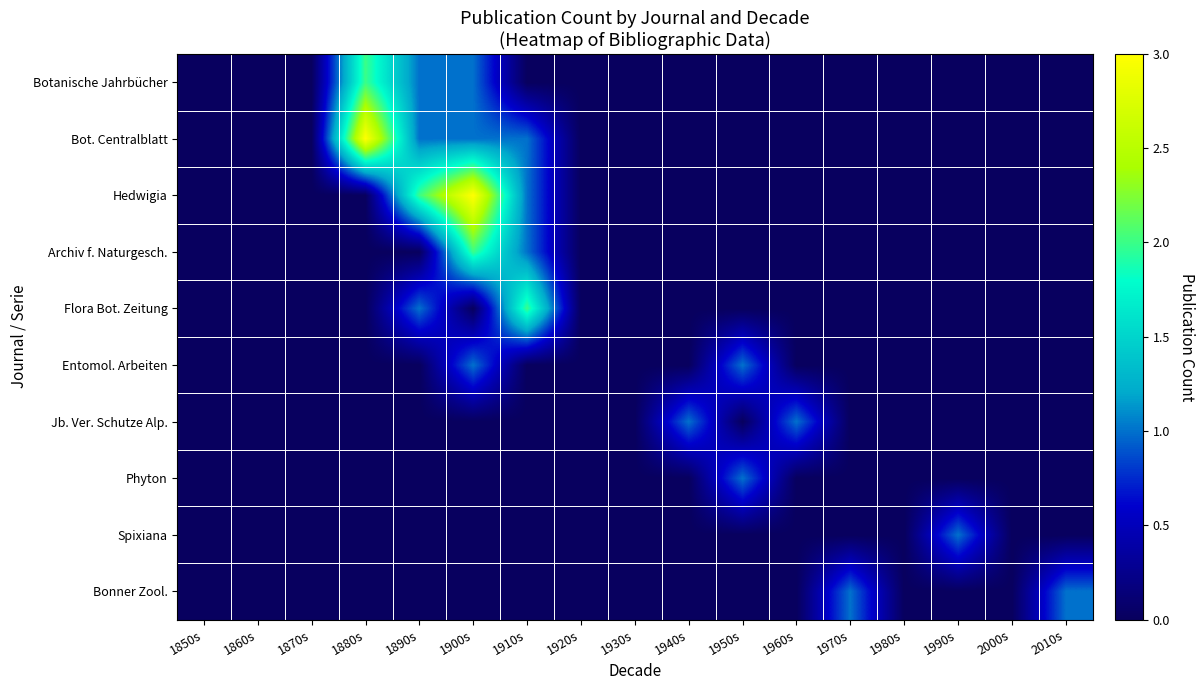

Reading left to right, extract all data points from this chart.

Botanische Jahrbücher: 1850s=0	1860s=0	1870s=0	1880s=2	1890s=1	1900s=1	1910s=0	1920s=0	1930s=0	1940s=0	1950s=0	1960s=0	1970s=0	1980s=0	1990s=0	2000s=0	2010s=0
Bot. Centralblatt: 1850s=0	1860s=0	1870s=0	1880s=3	1890s=1	1900s=1	1910s=1	1920s=0	1930s=0	1940s=0	1950s=0	1960s=0	1970s=0	1980s=0	1990s=0	2000s=0	2010s=0
Hedwigia: 1850s=0	1860s=0	1870s=0	1880s=0	1890s=2	1900s=3	1910s=1	1920s=0	1930s=0	1940s=0	1950s=0	1960s=0	1970s=0	1980s=0	1990s=0	2000s=0	2010s=0
Archiv f. Naturgesch.: 1850s=0	1860s=0	1870s=0	1880s=0	1890s=0	1900s=2	1910s=1	1920s=0	1930s=0	1940s=0	1950s=0	1960s=0	1970s=0	1980s=0	1990s=0	2000s=0	2010s=0
Flora Bot. Zeitung: 1850s=0	1860s=0	1870s=0	1880s=0	1890s=1	1900s=0	1910s=2	1920s=0	1930s=0	1940s=0	1950s=0	1960s=0	1970s=0	1980s=0	1990s=0	2000s=0	2010s=0
Entomol. Arbeiten: 1850s=0	1860s=0	1870s=0	1880s=0	1890s=0	1900s=1	1910s=0	1920s=0	1930s=0	1940s=0	1950s=1	1960s=0	1970s=0	1980s=0	1990s=0	2000s=0	2010s=0
Jb. Ver. Schutze Alp.: 1850s=0	1860s=0	1870s=0	1880s=0	1890s=0	1900s=0	1910s=0	1920s=0	1930s=0	1940s=1	1950s=0	1960s=1	1970s=0	1980s=0	1990s=0	2000s=0	2010s=0
Phyton: 1850s=0	1860s=0	1870s=0	1880s=0	1890s=0	1900s=0	1910s=0	1920s=0	1930s=0	1940s=0	1950s=1	1960s=0	1970s=0	1980s=0	1990s=0	2000s=0	2010s=0
Spixiana: 1850s=0	1860s=0	1870s=0	1880s=0	1890s=0	1900s=0	1910s=0	1920s=0	1930s=0	1940s=0	1950s=0	1960s=0	1970s=0	1980s=0	1990s=1	2000s=0	2010s=0
Bonner Zool.: 1850s=0	1860s=0	1870s=0	1880s=0	1890s=0	1900s=0	1910s=0	1920s=0	1930s=0	1940s=0	1950s=0	1960s=0	1970s=1	1980s=0	1990s=0	2000s=0	2010s=1